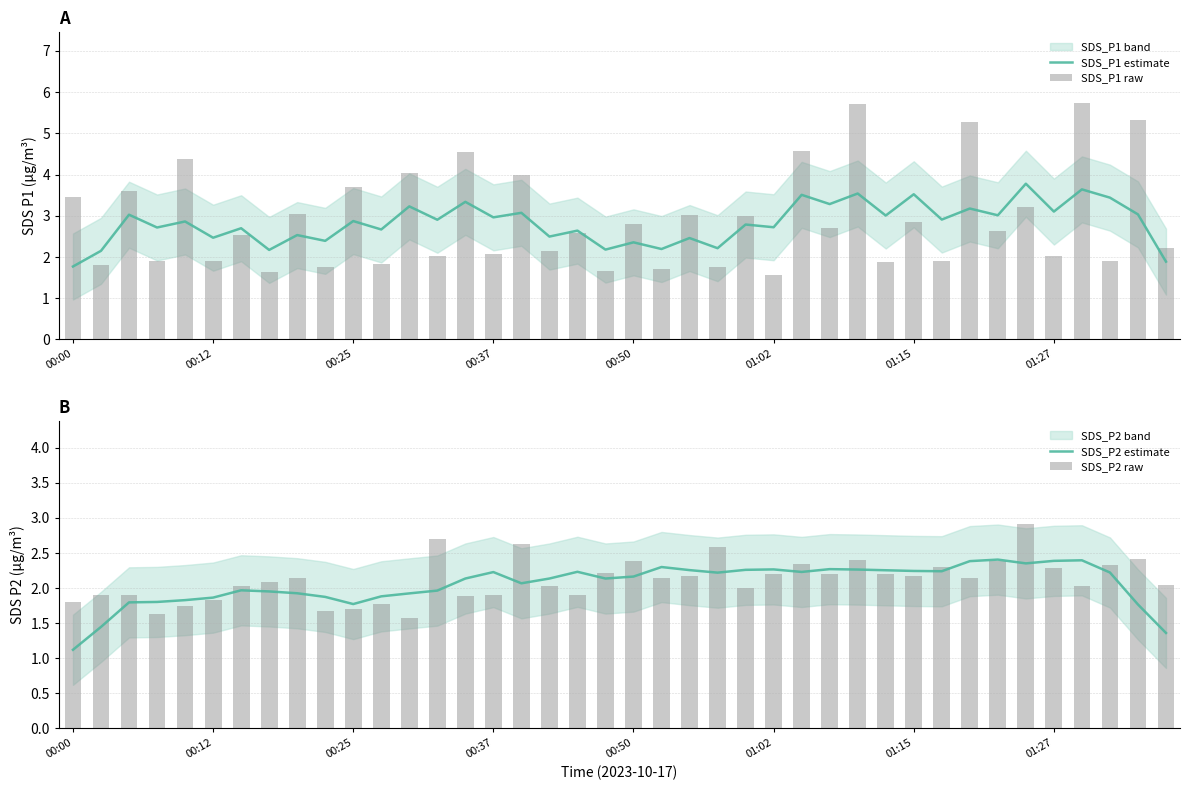

How many values in the SDS_P1 estimate series exceed 2?

38